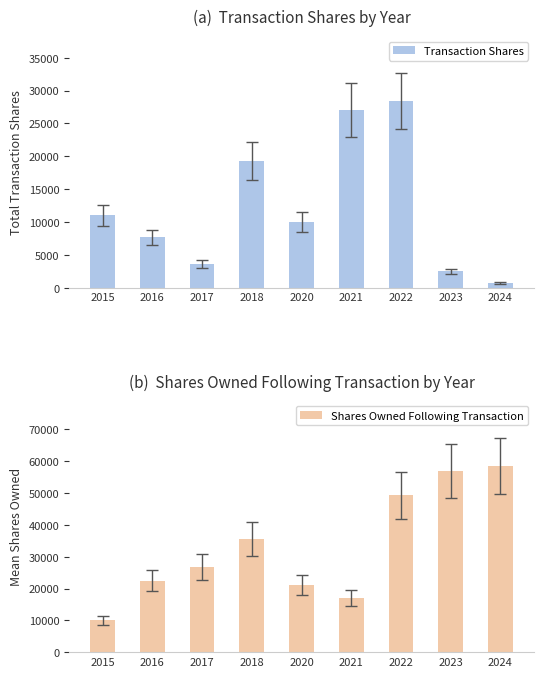

How many categories are shown in the chart?

9